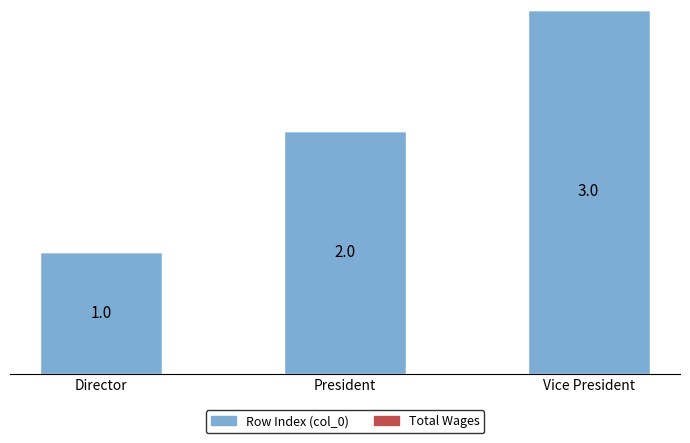

At which category does the chart reach its peak across all series?

Vice President